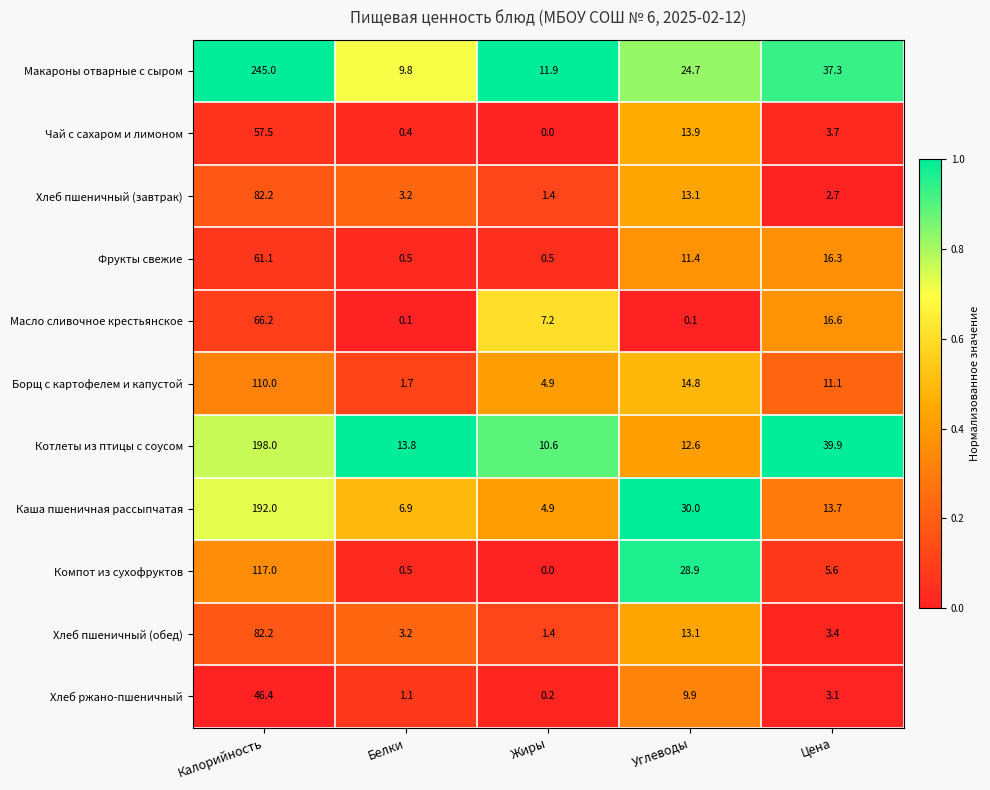

True or false: Хлеб ржано-пшеничный has a value of 3.1 at Цена.

True